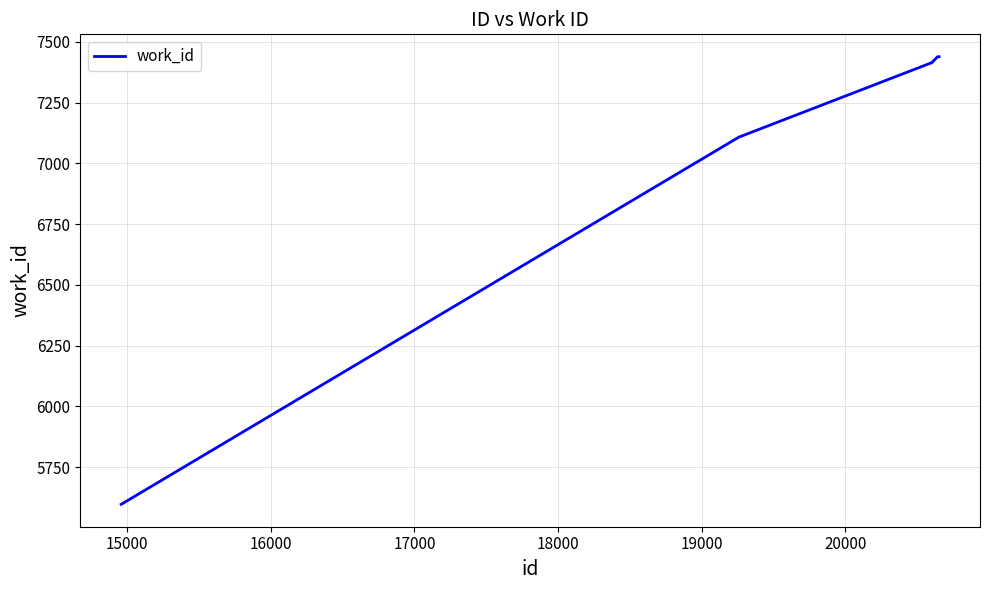

What is the minimum value shown in the chart?

5597